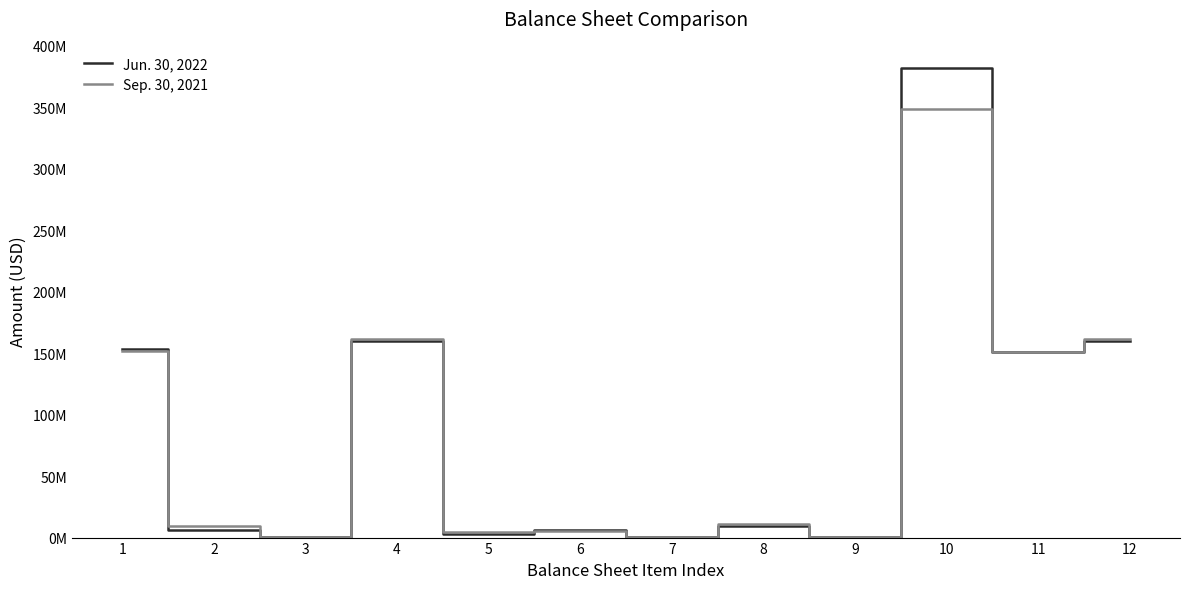

Is this an area chart (filled region under the line)?

No